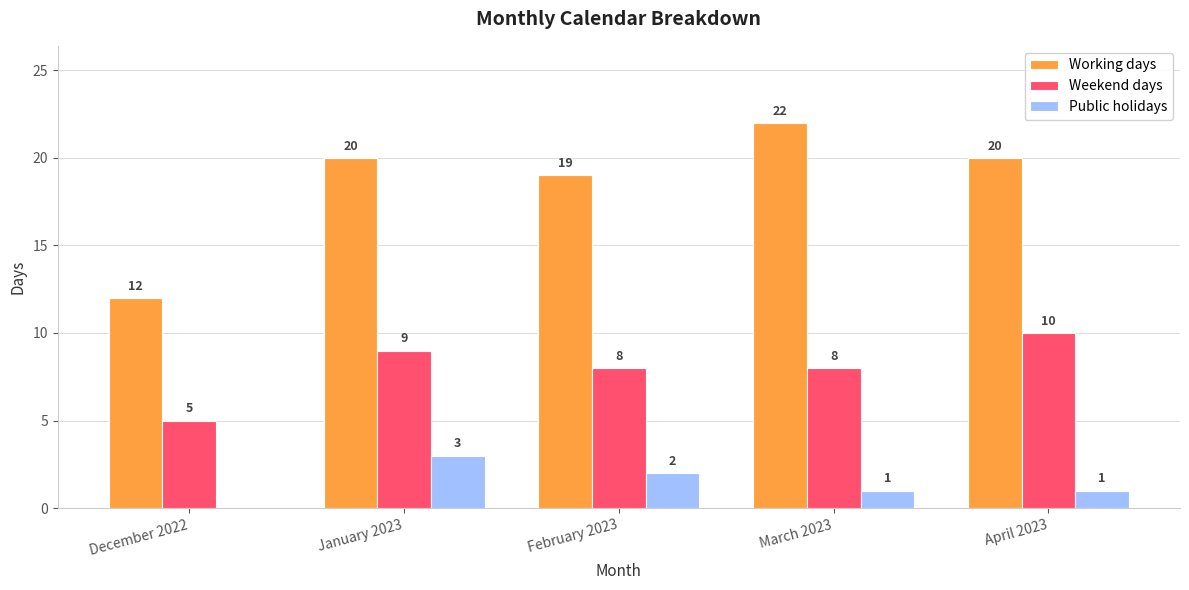

Which series changed the most between December 2022 and April 2023?

Working days